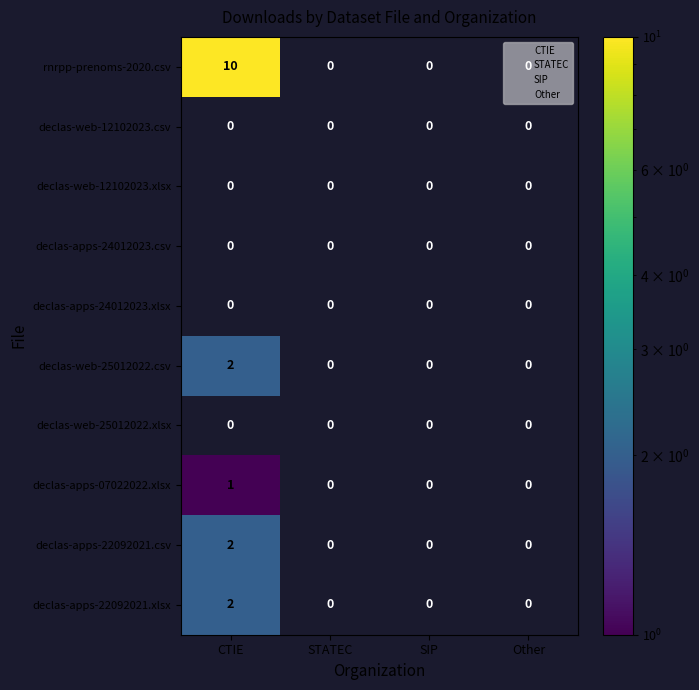

How many declas-web-25012022.csv values are between 0 and 2?

4